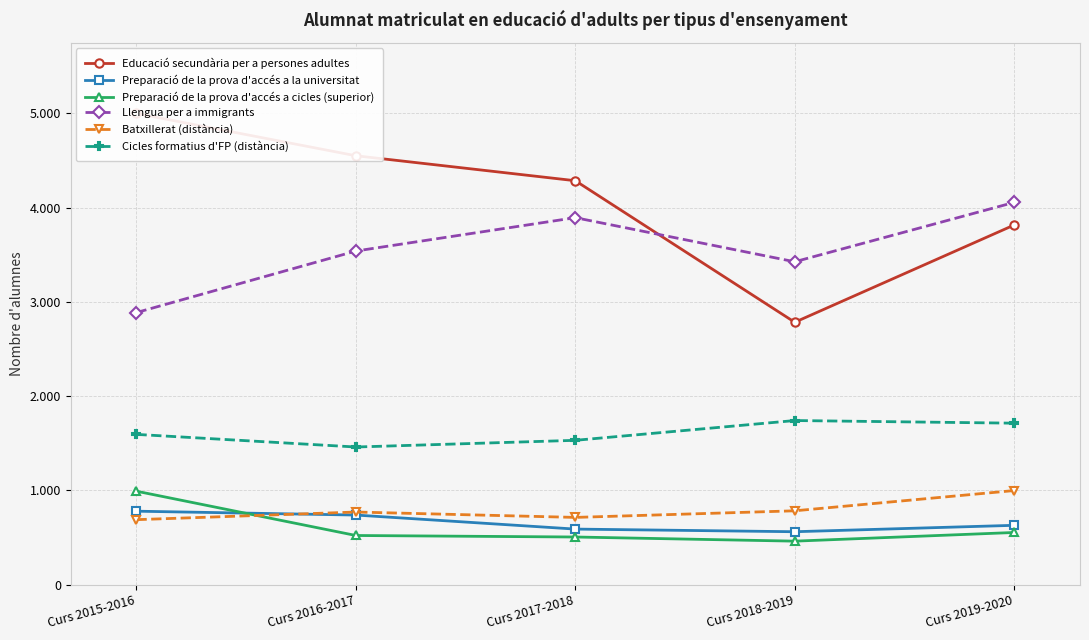

At which category does Batxillerat (distància) reach its first local valley?

Curs 2017-2018